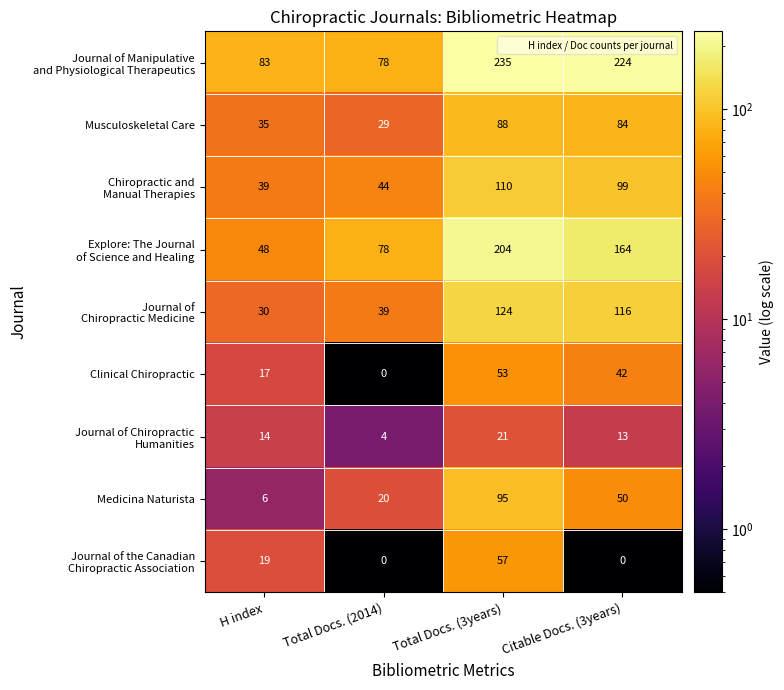

Where does the Clinical Chiropractic series first go above 42?

Total Docs. (3years)